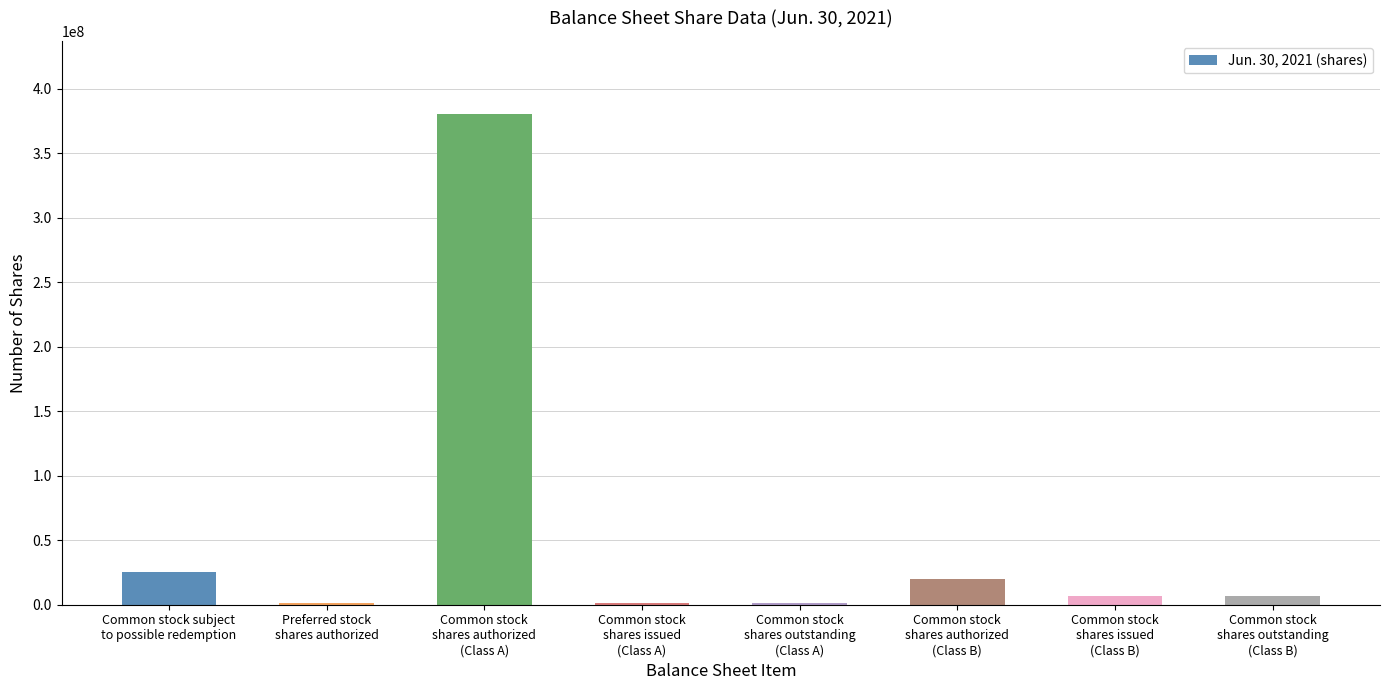

What is the sum of all values?

442123066